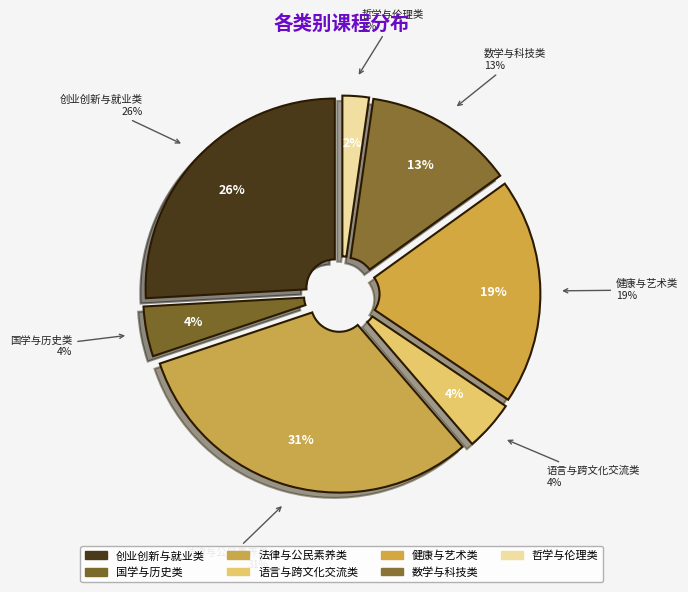

Count the number of slices in the pie.

7